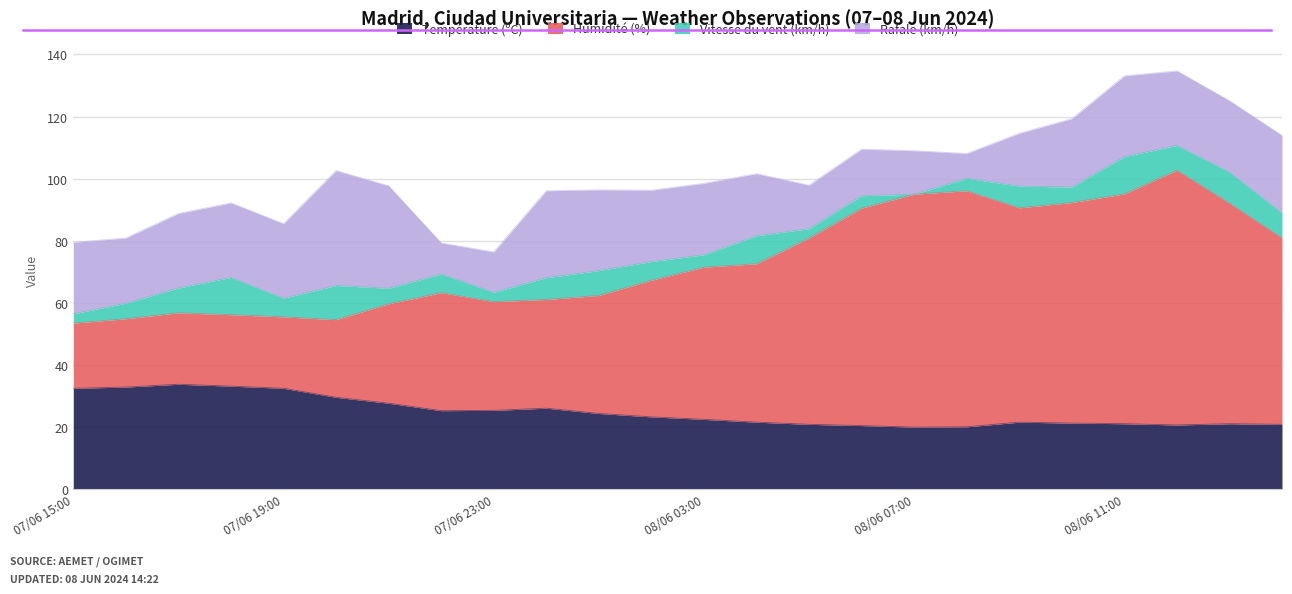

What is the value of the Température (ºC) point at the 16th from the left?

20.5